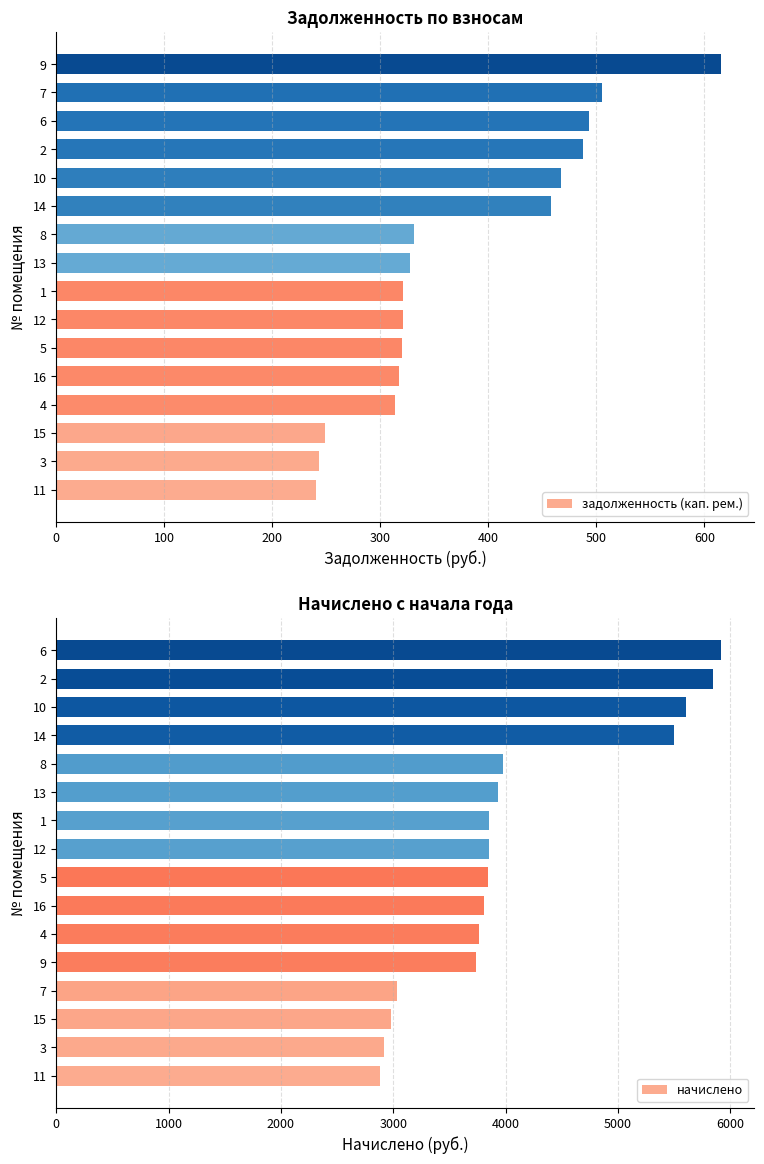

Where is задолженность (кап. рем.) nearest to the value 428?

14